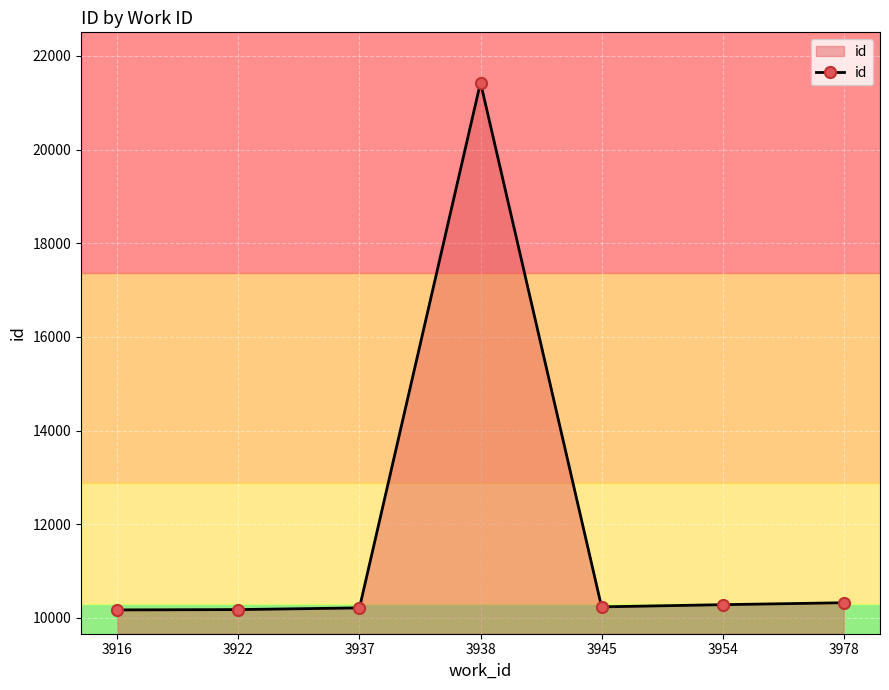

True or false: there are more than 0 points higher than both neighbors.

True